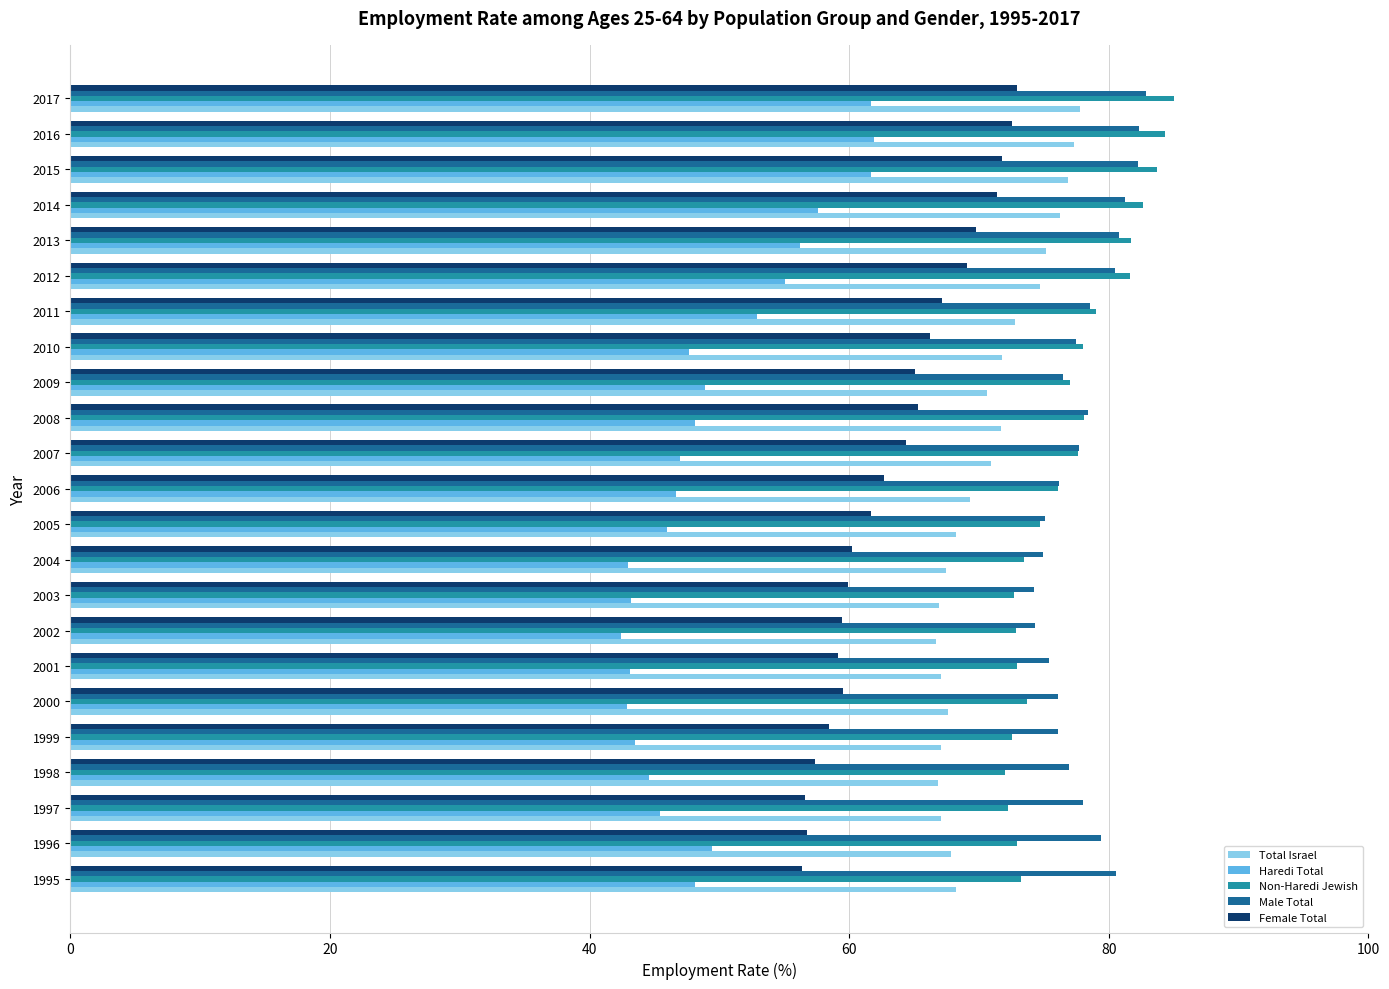

What is the spread (max minus min) of values at 2002?

31.9